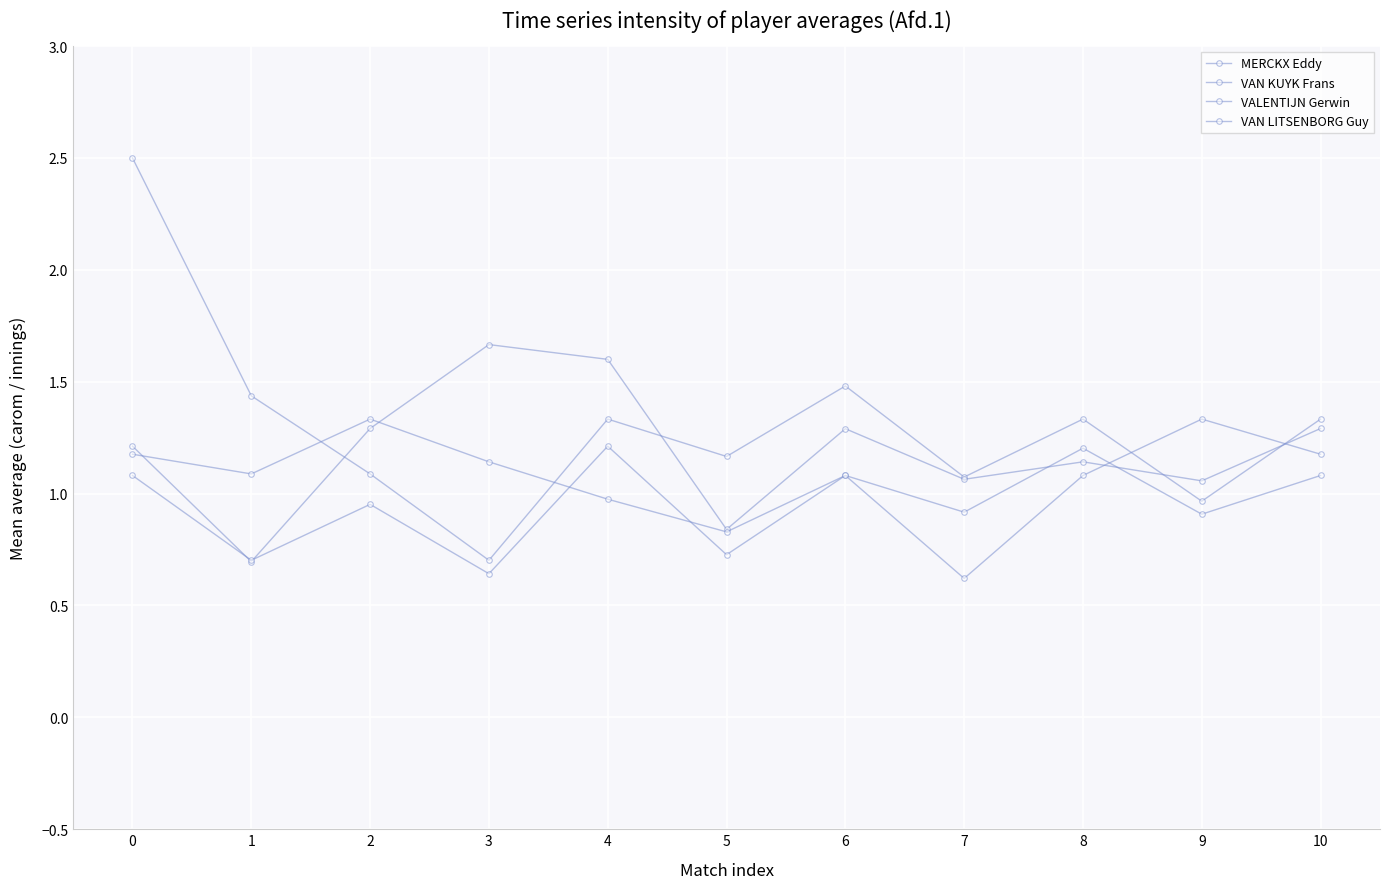

At 5, list the series in order from largest to smallest.

MERCKX Eddy, VAN KUYK Frans, VALENTIJN Gerwin, VAN LITSENBORG Guy